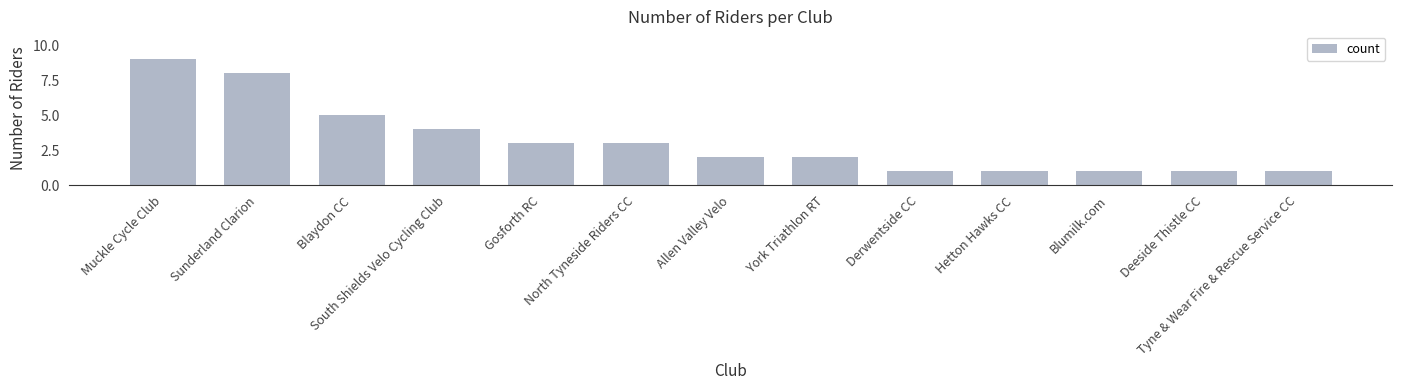

What is the value of the 10th bar from the left?

1